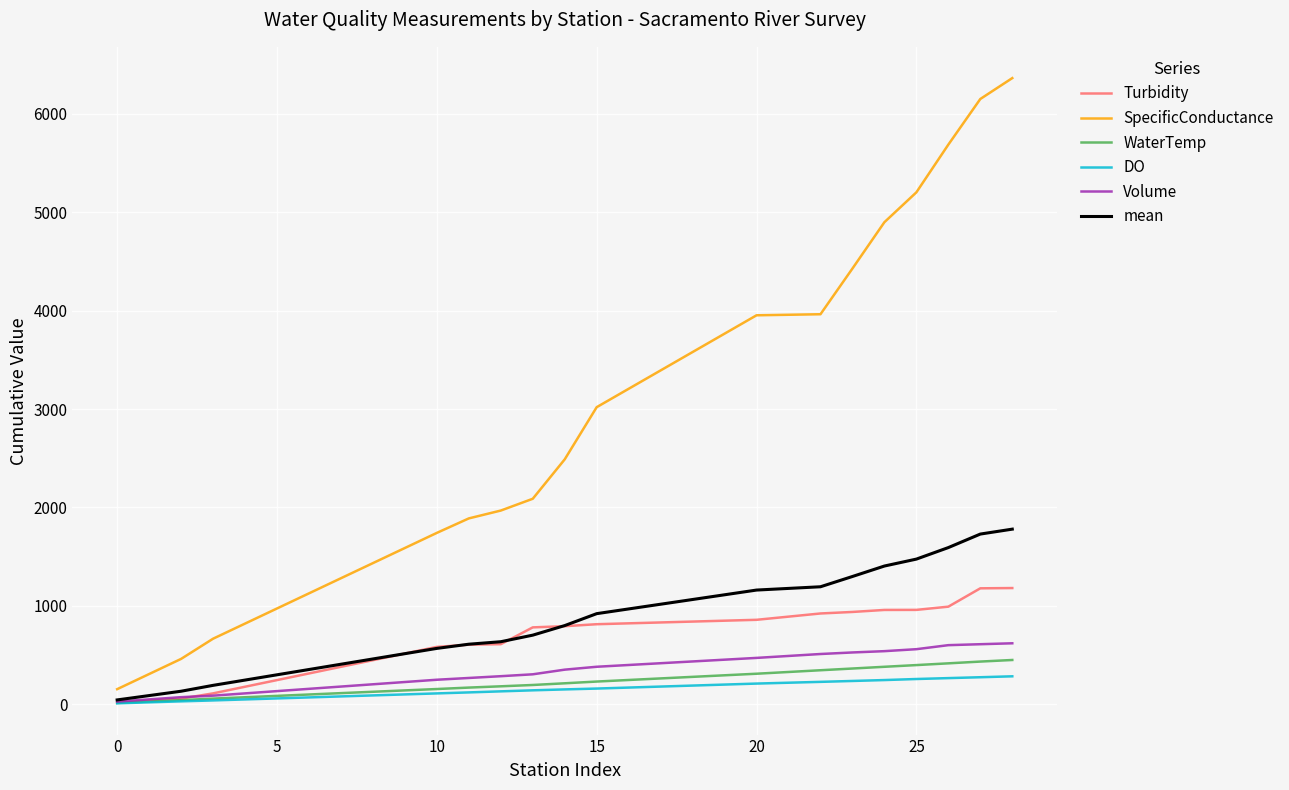

Which series has the largest total across all categories?

SpecificConductance